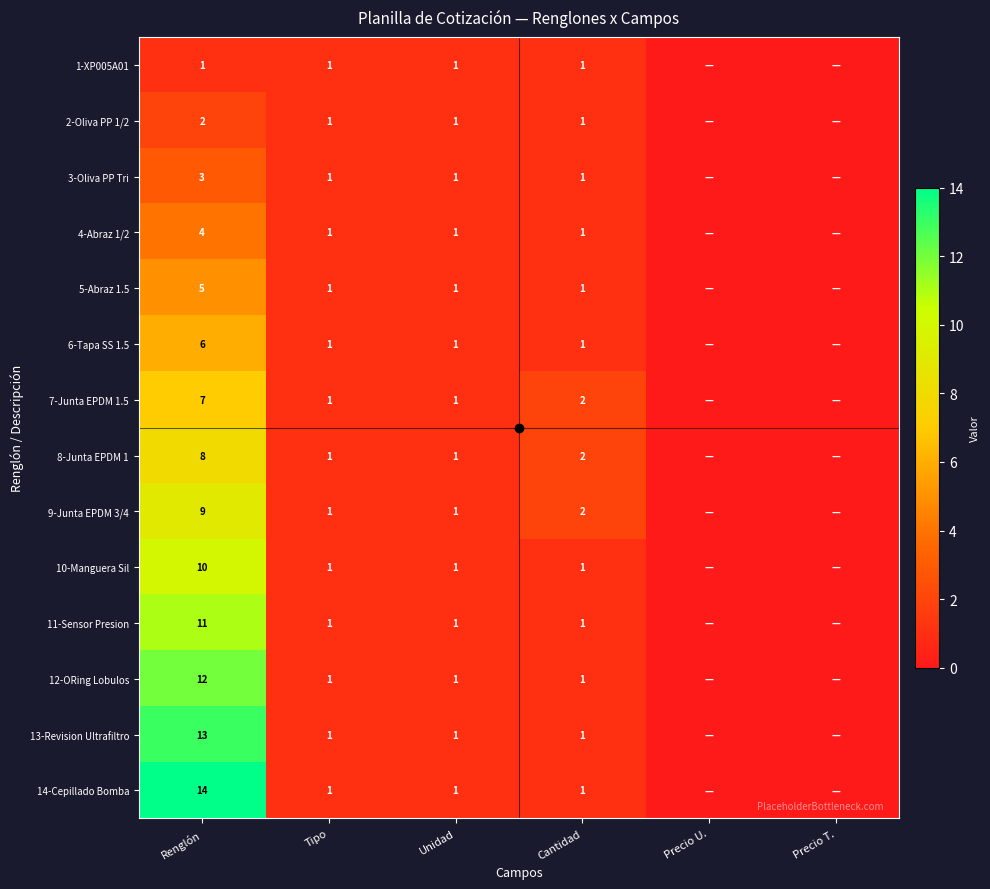

The 1-XP005A01 series shows 1 at Cantidad. True or false?

True